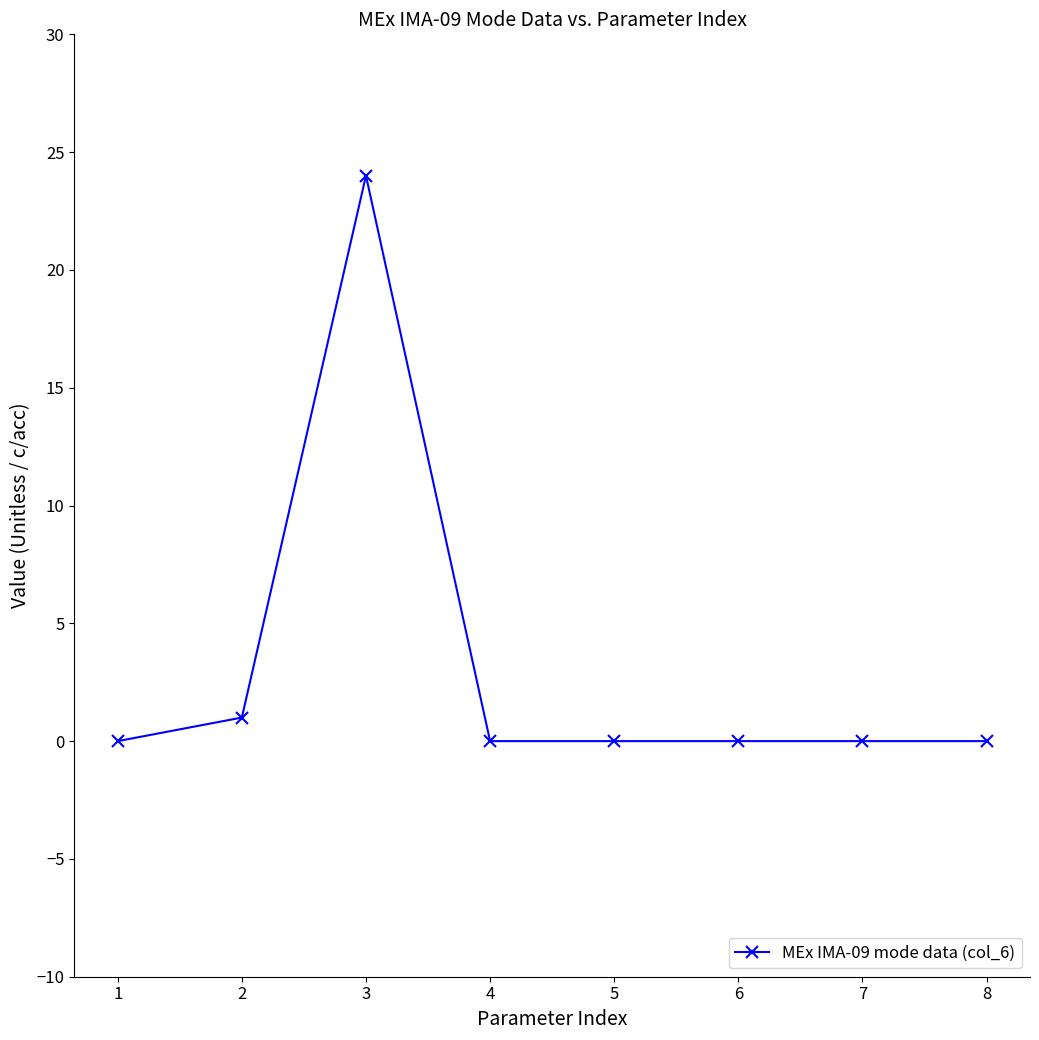

True or false: the data has more than 0 interior local peaks.

True